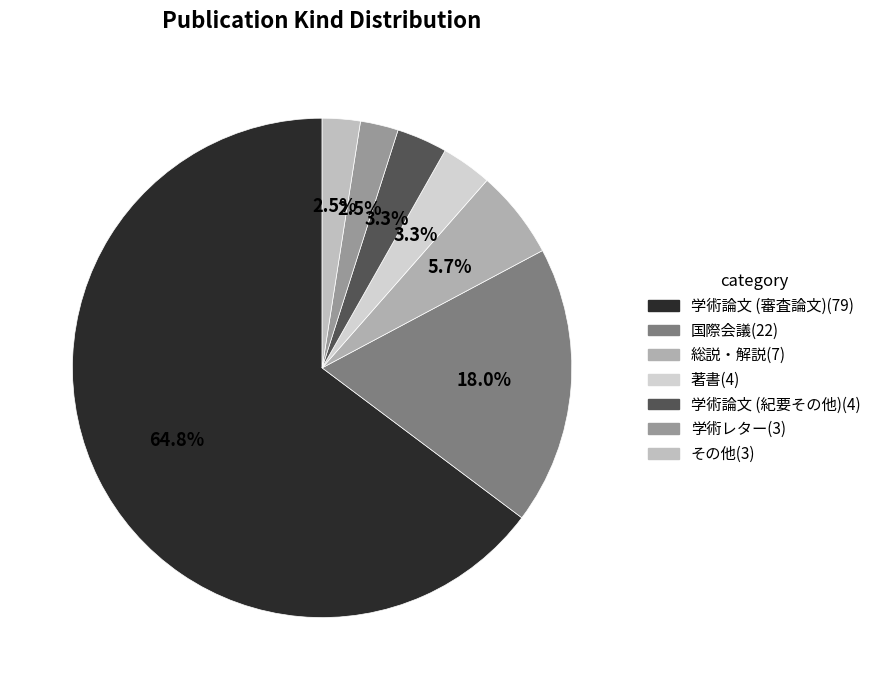

What portion of the pie excludes 学術レター?

97.5%